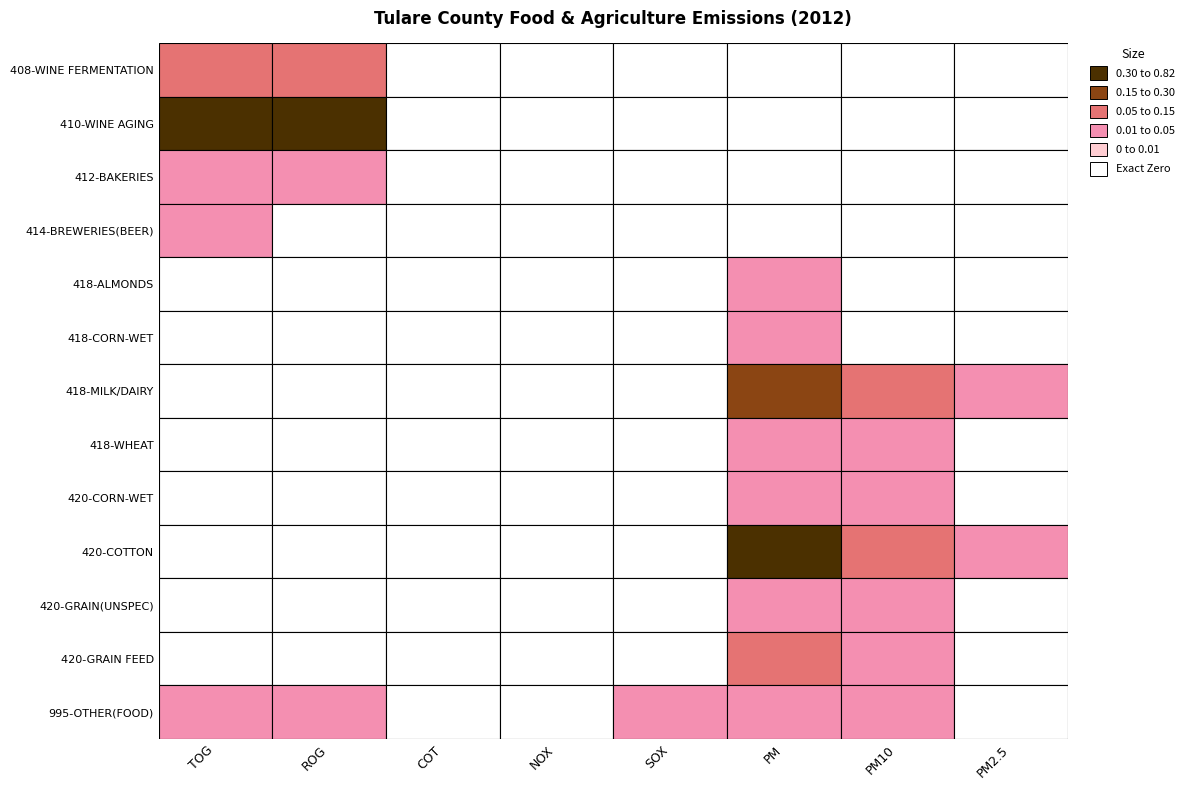

At which label is 418-WHEAT closest to 0?

TOG